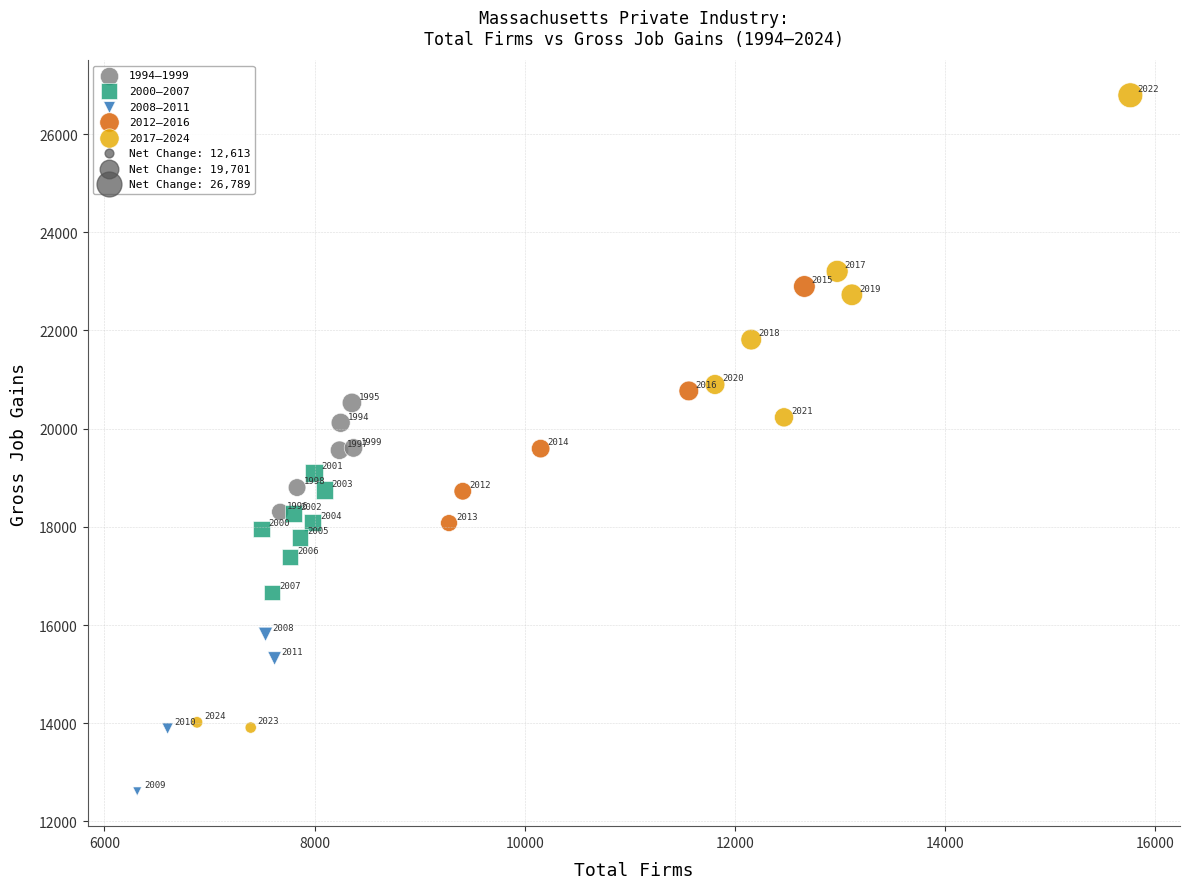

Which series has the largest Y range (max minus min)?

2017–2024